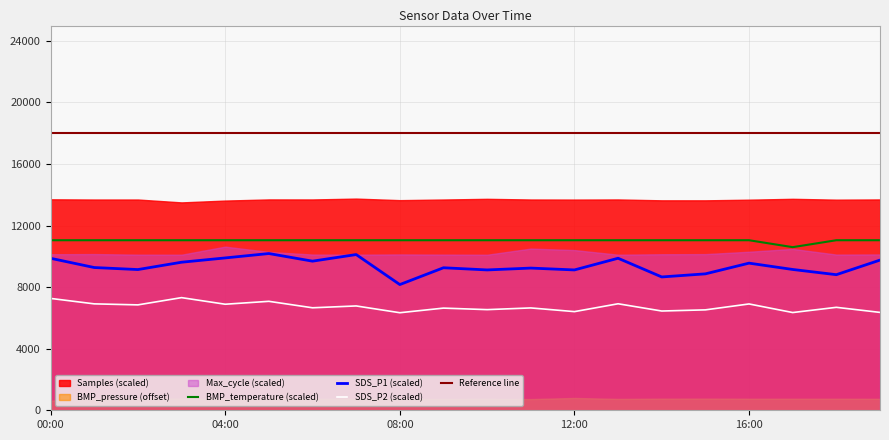

True or false: SDS_P1 and BMP_temperature cross at least once.

False